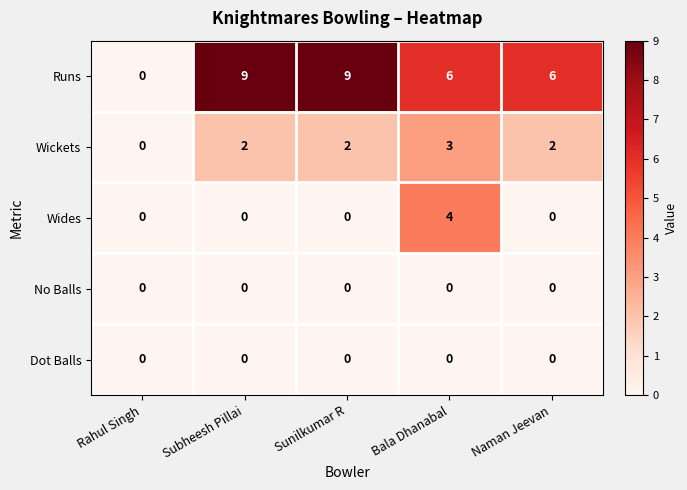

Is it true that Wides equals 0 at Subheesh Pillai?

True